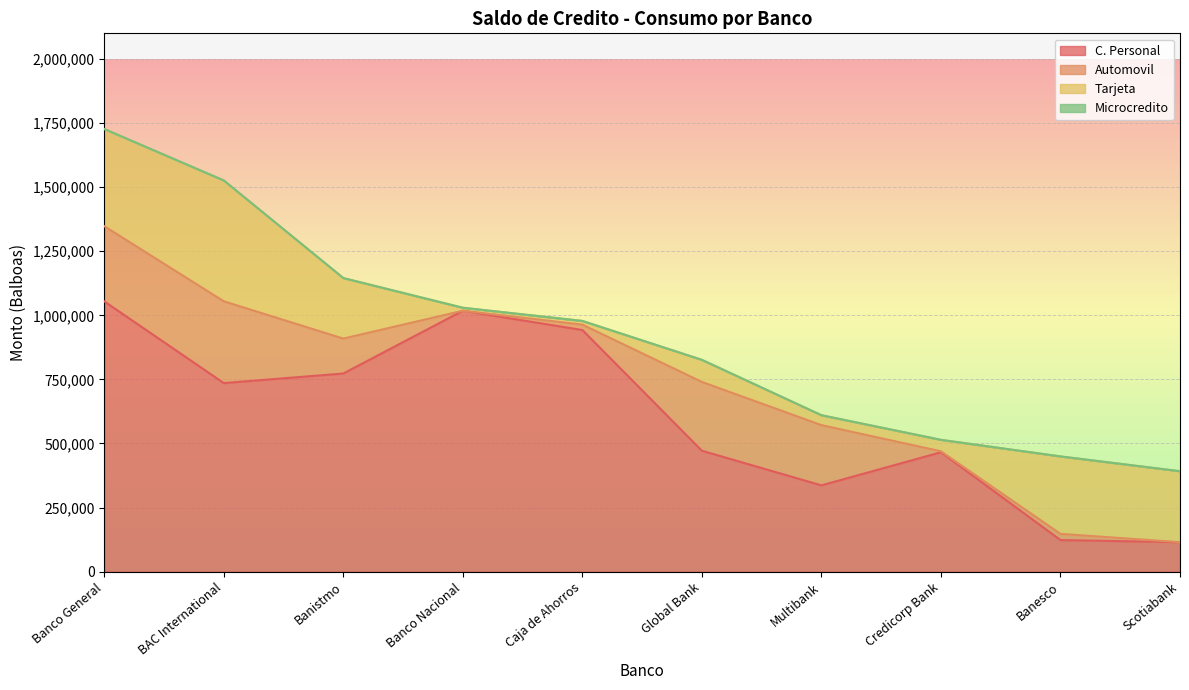

In C. Personal, how many points are higher than both neighbors (excluding endpoints)?

2